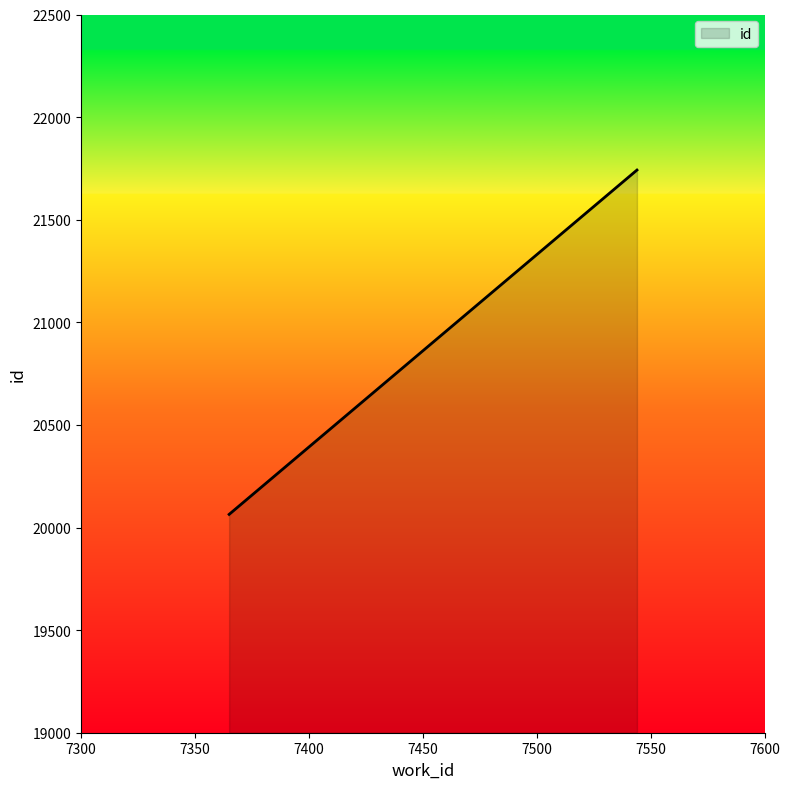

What is the average value?

20903